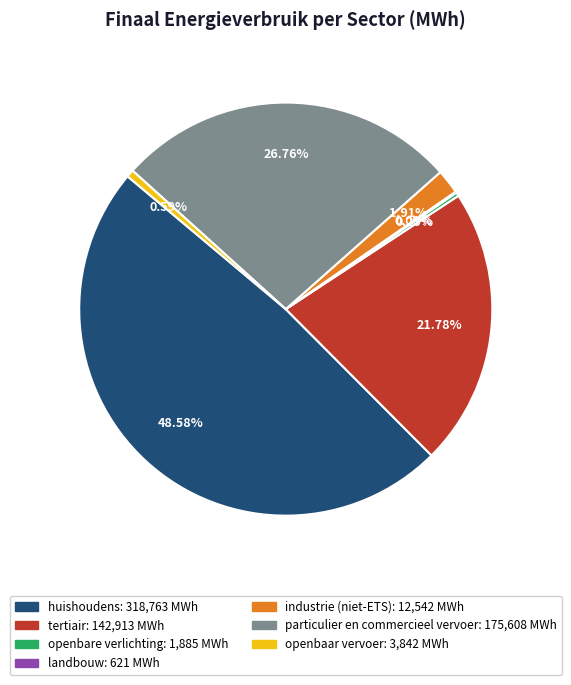

Is it true that openbaar vervoer is 1% of the pie?

True